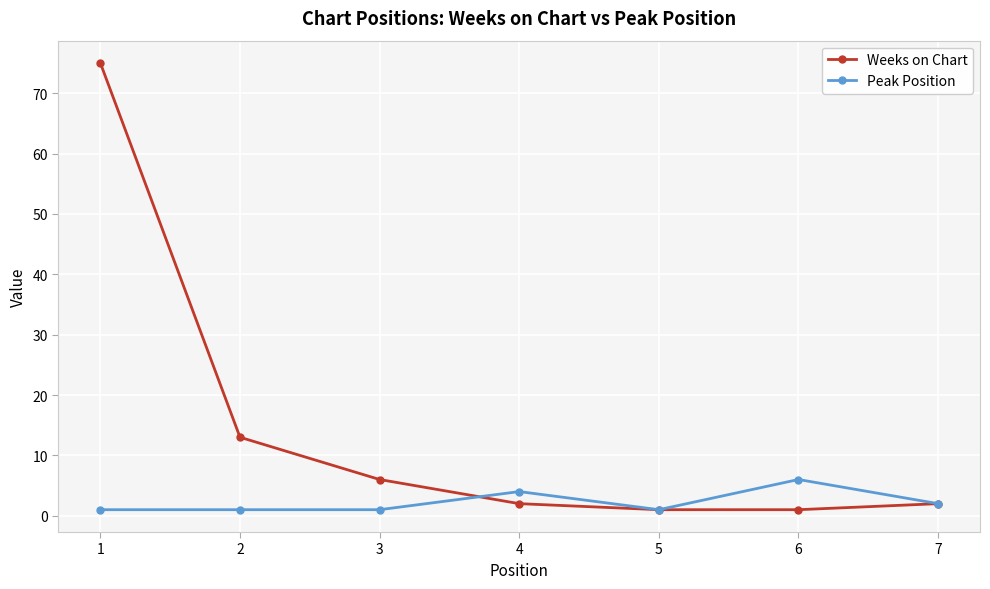

What are all the series names shown in the legend?

Weeks on Chart, Peak Position